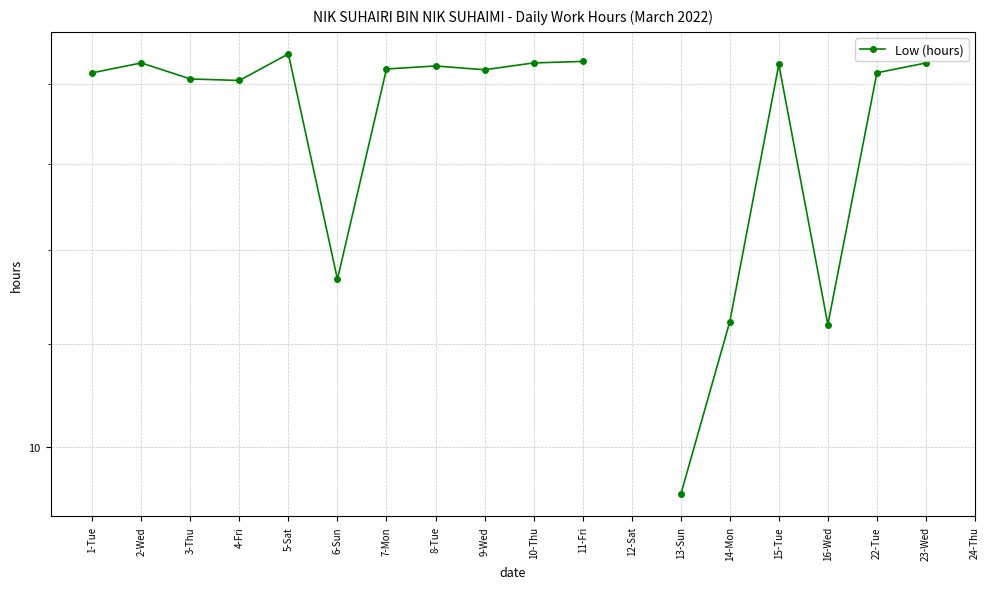

At which category does the chart reach its minimum across all series?

13-Sun